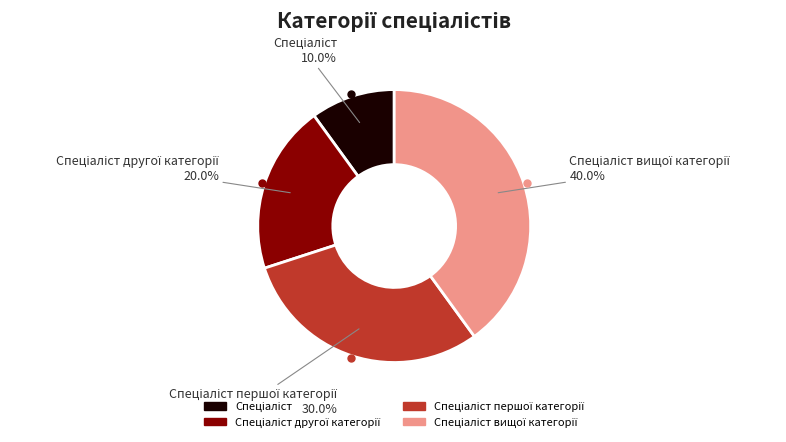

Is there any slice that represents more than half of the pie?

No